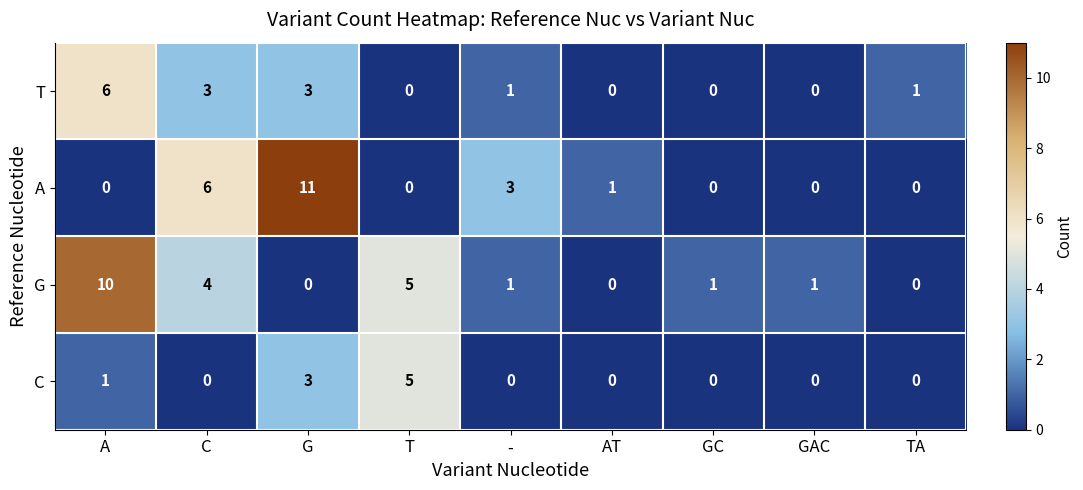

How many series are shown in this chart?

4